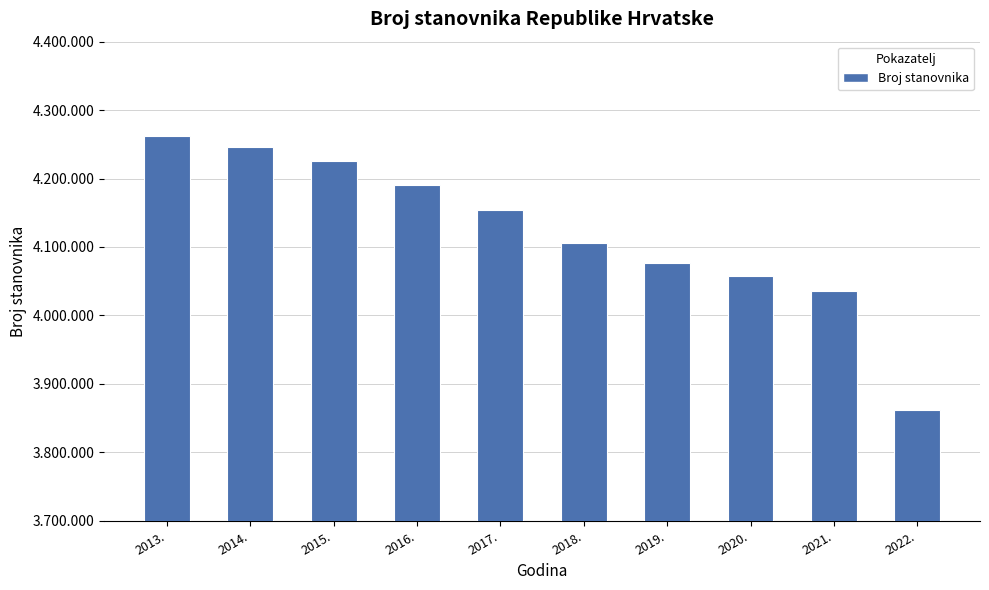

List the labels in order of value, smallest first.

2022., 2021., 2020., 2019., 2018., 2017., 2016., 2015., 2014., 2013.